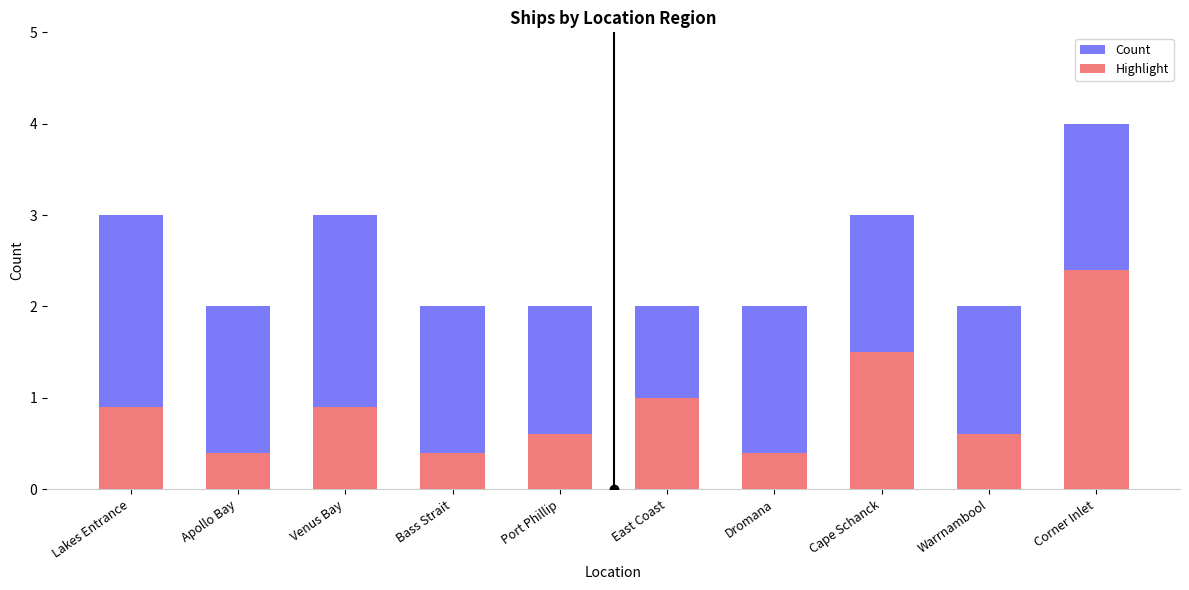

Reading left to right, list all the values displayed in this chart.

Count: Lakes Entrance=3.0	Apollo Bay=2.0	Venus Bay=3.0	Bass Strait=2.0	Port Phillip=2.0	East Coast=2.0	Dromana=2.0	Cape Schanck=3.0	Warrnambool=2.0	Corner Inlet=4.0
Highlight: Lakes Entrance=0.9	Apollo Bay=0.4	Venus Bay=0.9	Bass Strait=0.4	Port Phillip=0.6	East Coast=1.0	Dromana=0.4	Cape Schanck=1.5	Warrnambool=0.6	Corner Inlet=2.4